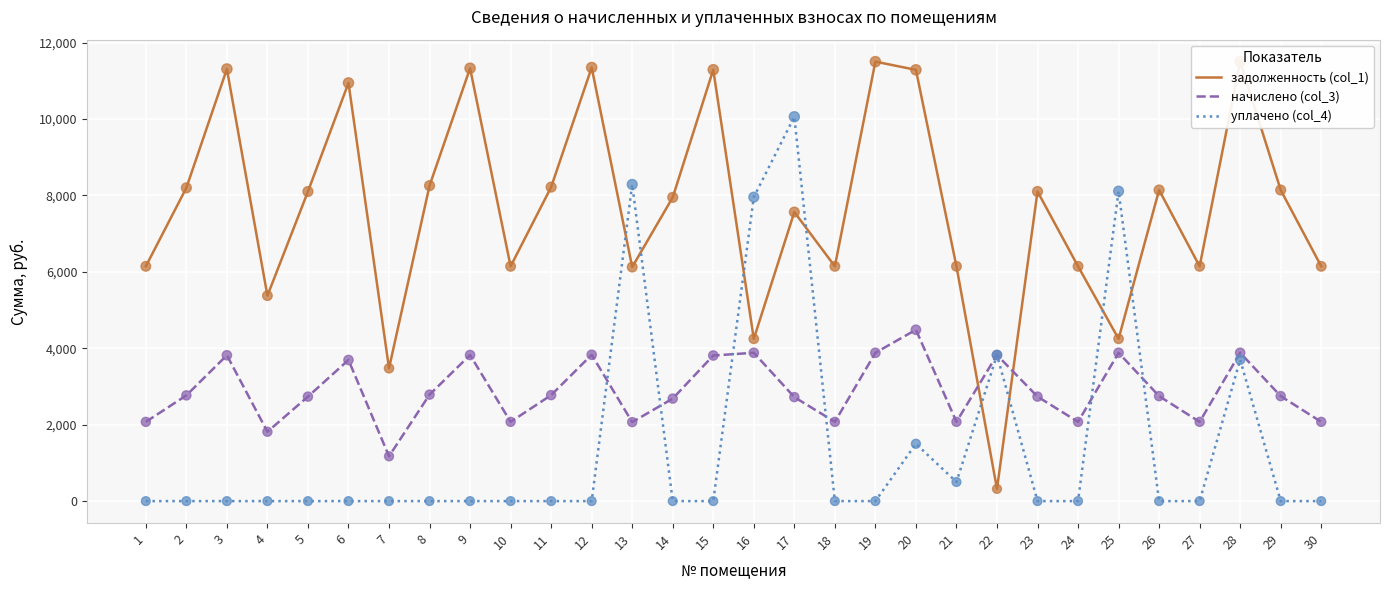

Is the value of уплачено (col_4) at 11 greater than the value of начислено (col_3) at 15?

No